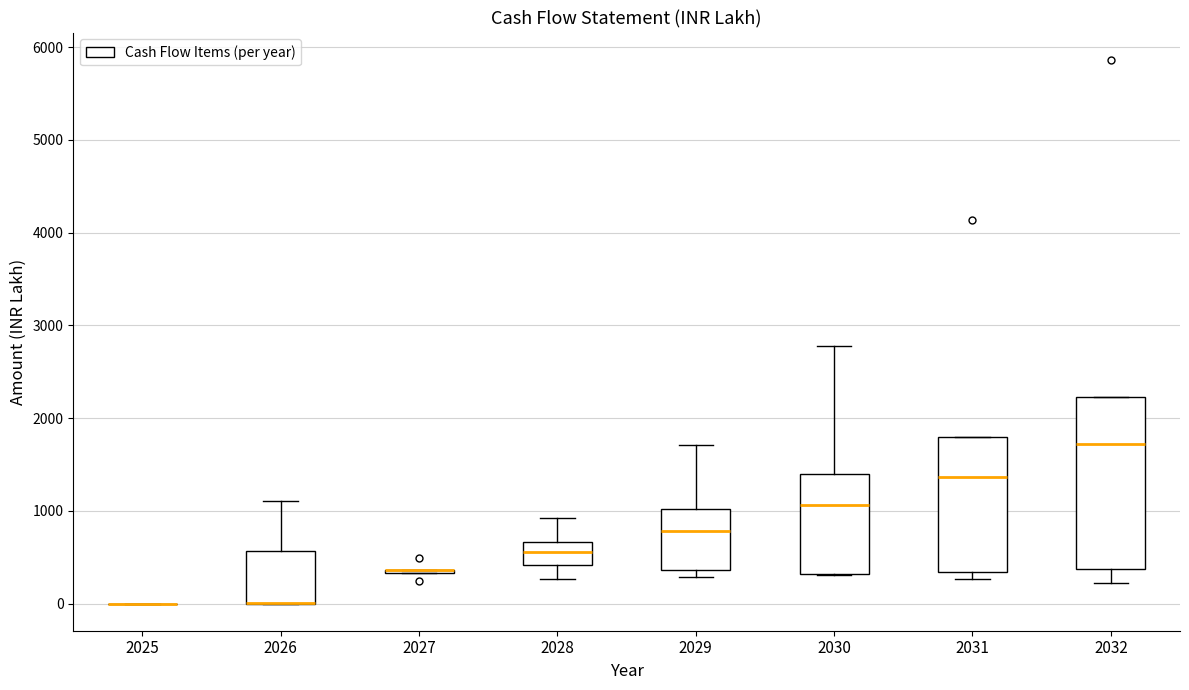

Reading left to right, transcribe this box plot: for each box, give where its median line is, the range the box spans, and where its two whiskers end, as read against the y-axis. The values are not printed on the chart, so give them approximately, as read against the axis.

2025: box collapsed to a line at 0, whiskers 0 to 0
2026: median 0 (drawn on the box's lower edge), box 0 to 600, whiskers 0 to 1100
2027: box collapsed to a line at 400, whiskers 300 to 400
2028: median 600, box 400 to 700, whiskers 300 to 900
2029: median 800, box 400 to 1000, whiskers 300 to 1700
2030: median 1100, box 300 to 1400, whiskers 300 to 2800
2031: median 1400, box 300 to 1800, whiskers 300 (just below the box's lower edge) to 1800
2032: median 1700, box 400 to 2200, whiskers 200 to 2200